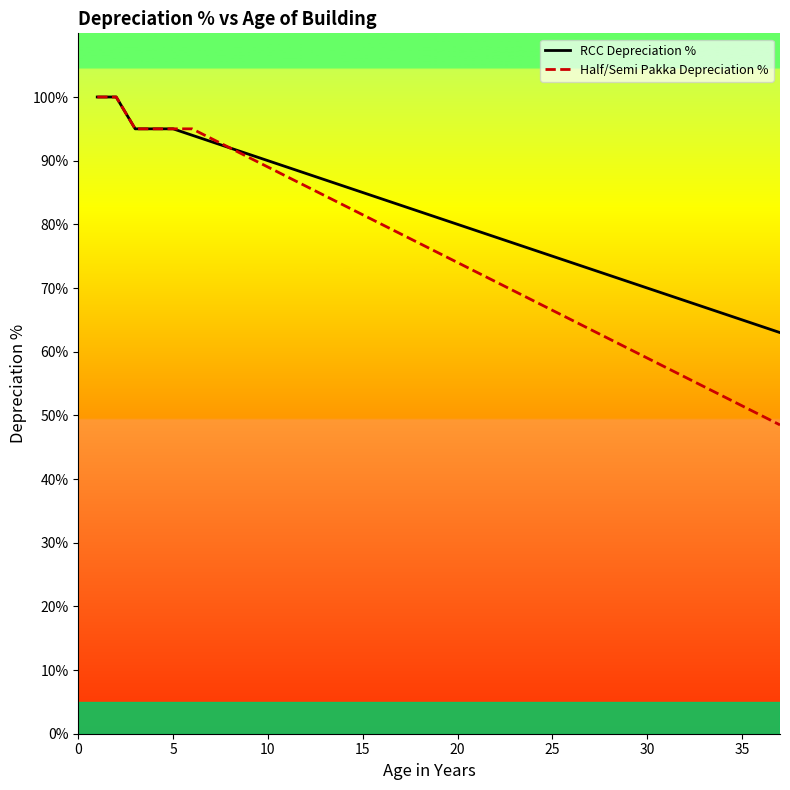

List the series in order of their overall mean, lowest first.

Half/Semi Pakka Depreciation %, RCC Depreciation %